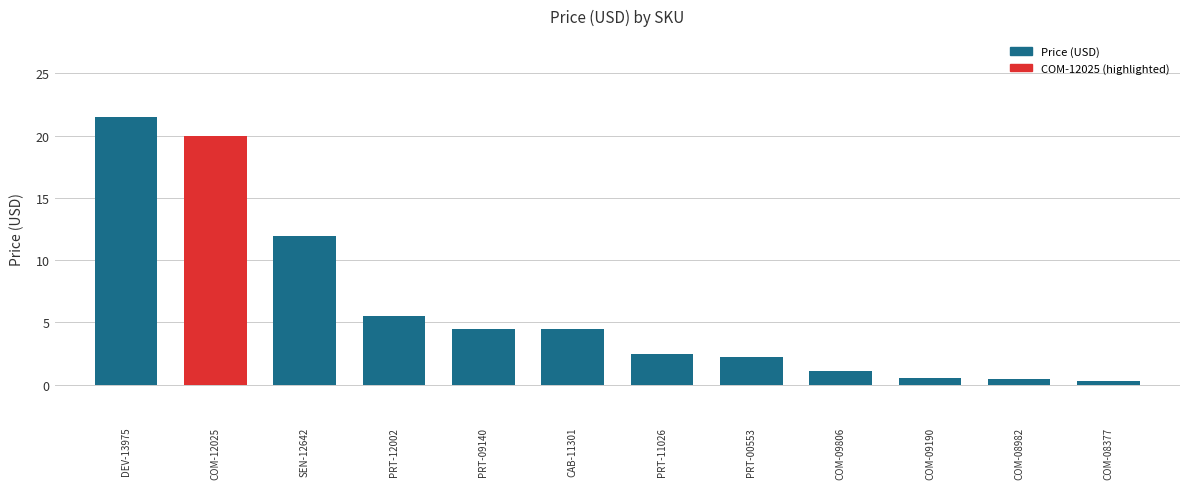

What is the label of the 10th bar from the left?

COM-09190